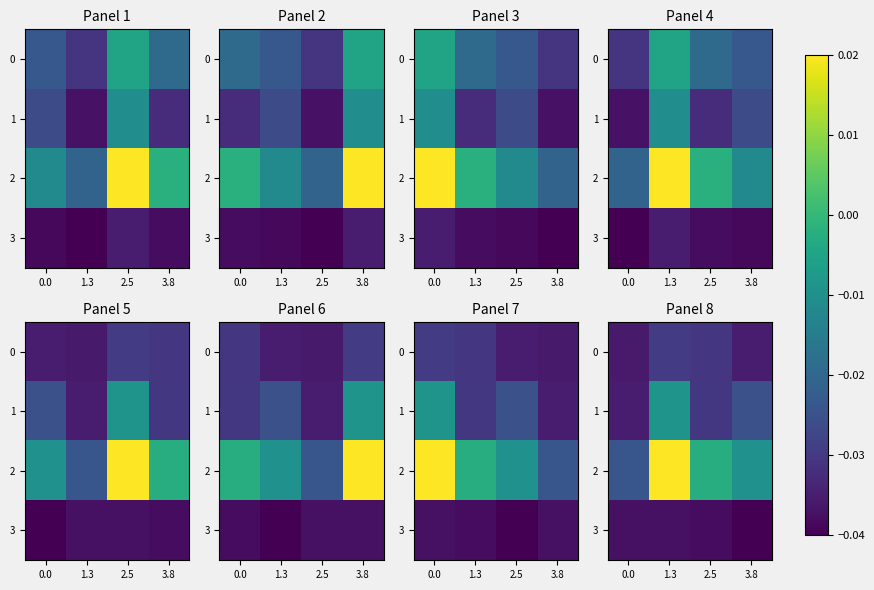

Between 2.5 and 3.8, which series saw the biggest shift?

2